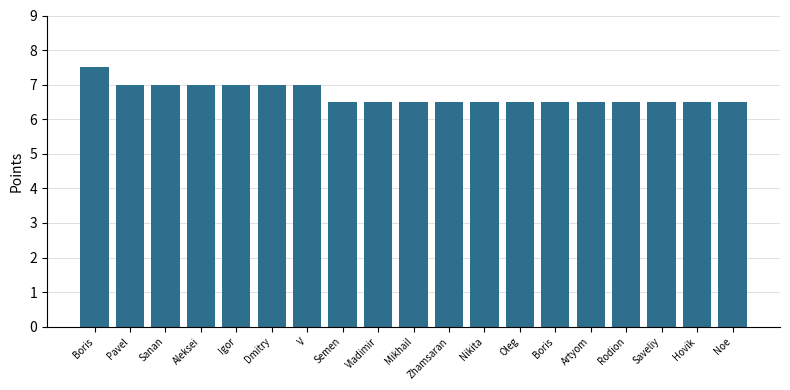

List the labels in order of value, largest first.

Boris, Pavel, Sanan, Aleksei, Igor, Dmitry, V, Semen, Vladimir, Mikhail, Zhamsaran, Nikita, Oleg, Boris, Artyom, Rodion, Saveliy, Hovik, Noe